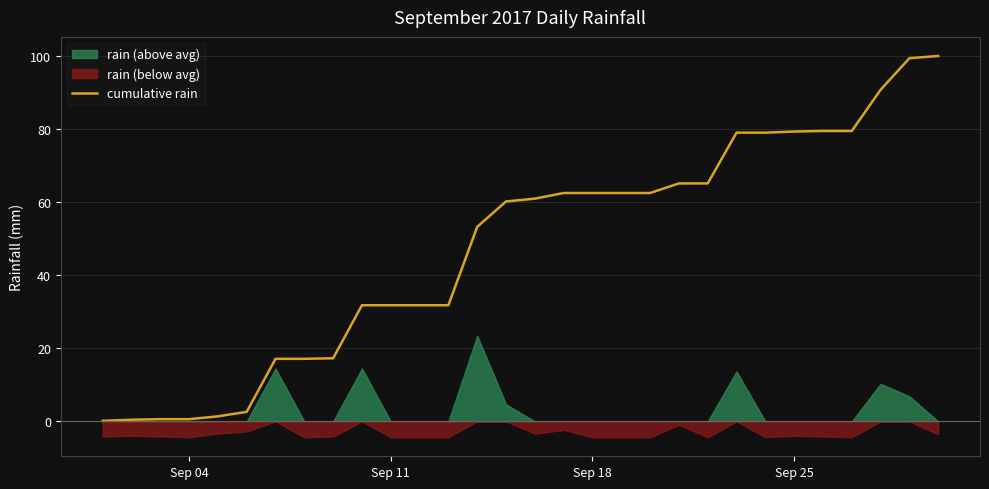

Is it true that cumulative rain equals 108.9 at Sep 18?

False